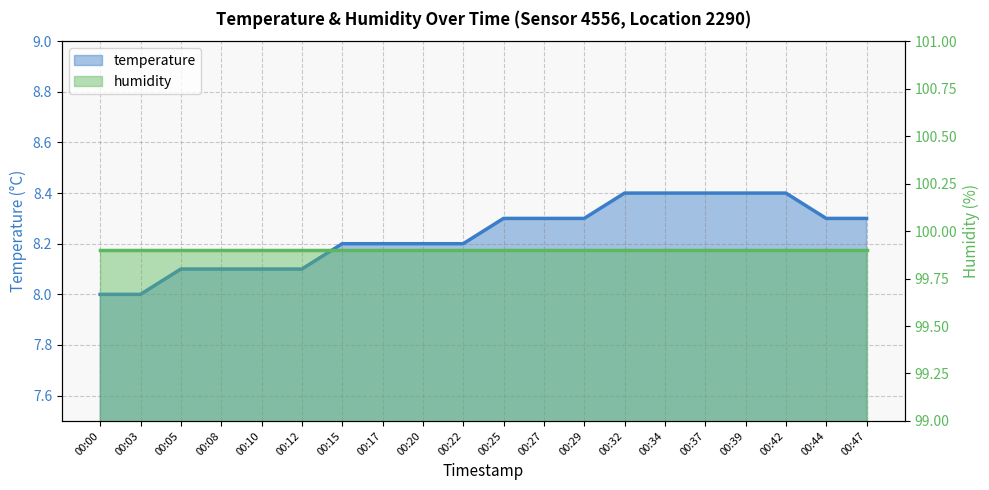

What is the smallest value displayed?

8.0